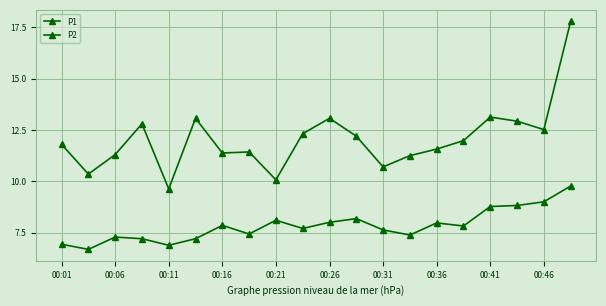

How many data points in P1 are less than 11?

4